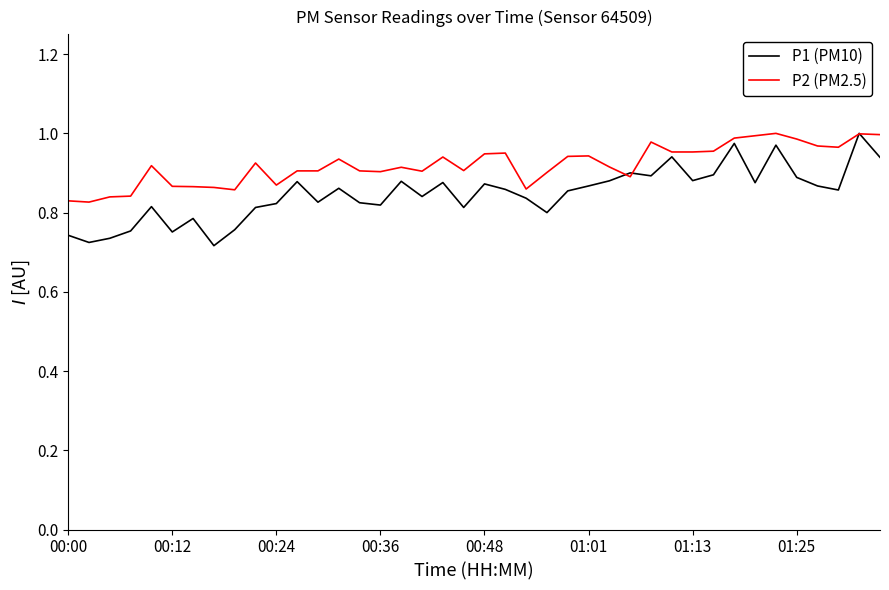

Does the chart have visible grid lines?

No